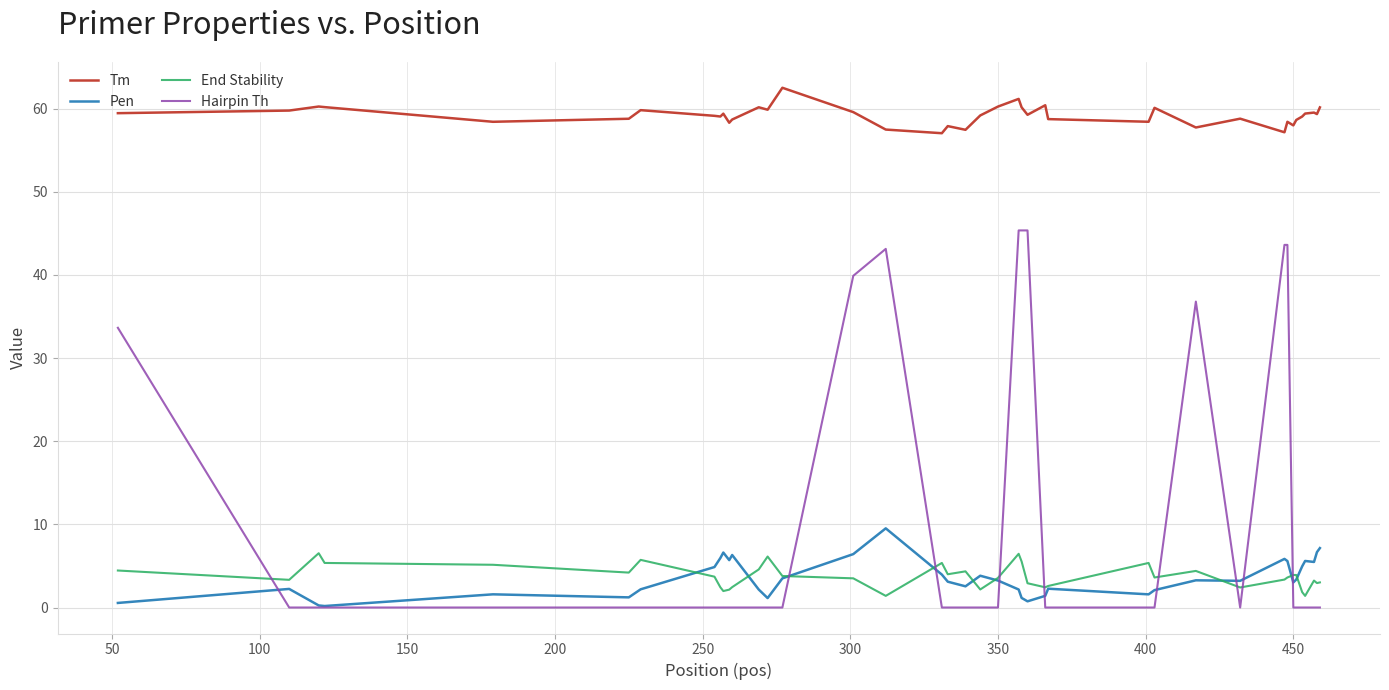

What is the difference between the maximum and second lowest values in the Tm series?

5.4